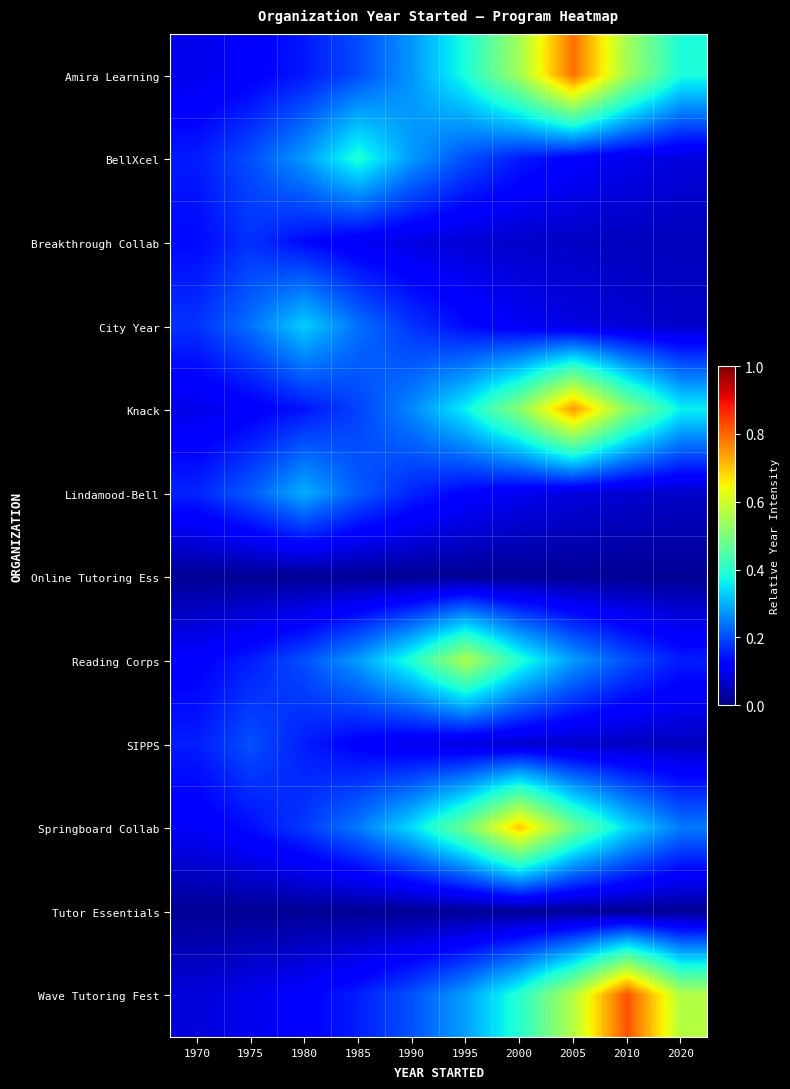

Reading left to right, transcribe all the data shown in this chart.

Amira Learning: 1970=0.1	1975=0.1	1980=0.2	1985=0.2	1990=0.3	1995=0.4	2000=0.5	2005=0.8	2010=0.5	2020=0.4
BellXcel: 1970=0.2	1975=0.2	1980=0.3	1985=0.4	1990=0.3	1995=0.2	2000=0.2	2005=0.1	2010=0.1	2020=0.1
Breakthrough Collab: 1970=0.1	1975=0.2	1980=0.1	1985=0.1	1990=0.1	1995=0.1	2000=0.1	2005=0.1	2010=0.1	2020=0.1
City Year: 1970=0.2	1975=0.2	1980=0.3	1985=0.2	1990=0.2	1995=0.1	2000=0.1	2005=0.1	2010=0.1	2020=0.1
Knack: 1970=0.1	1975=0.1	1980=0.1	1985=0.2	1990=0.3	1995=0.4	2000=0.5	2005=0.7	2010=0.5	2020=0.4
Lindamood-Bell: 1970=0.2	1975=0.2	1980=0.3	1985=0.2	1990=0.2	1995=0.1	2000=0.1	2005=0.1	2010=0.1	2020=0.1
Online Tutoring Ess: 1970=0.0	1975=0.0	1980=0.0	1985=0.0	1990=0.0	1995=0.0	2000=0.0	2005=0.0	2010=0.0	2020=0.0
Reading Corps: 1970=0.1	1975=0.2	1980=0.2	1985=0.3	1990=0.4	1995=0.6	2000=0.4	2005=0.3	2010=0.2	2020=0.2
SIPPS: 1970=0.2	1975=0.2	1980=0.2	1985=0.1	1990=0.1	1995=0.1	2000=0.1	2005=0.1	2010=0.1	2020=0.1
Springboard Collab: 1970=0.1	1975=0.1	1980=0.2	1985=0.2	1990=0.3	1995=0.5	2000=0.7	2005=0.5	2010=0.3	2020=0.2
Tutor Essentials: 1970=0.0	1975=0.0	1980=0.0	1985=0.0	1990=0.0	1995=0.0	2000=0.0	2005=0.0	2010=0.0	2020=0.0
Wave Tutoring Fest: 1970=0.1	1975=0.1	1980=0.1	1985=0.2	1990=0.2	1995=0.3	2000=0.4	2005=0.6	2010=0.8	2020=0.6